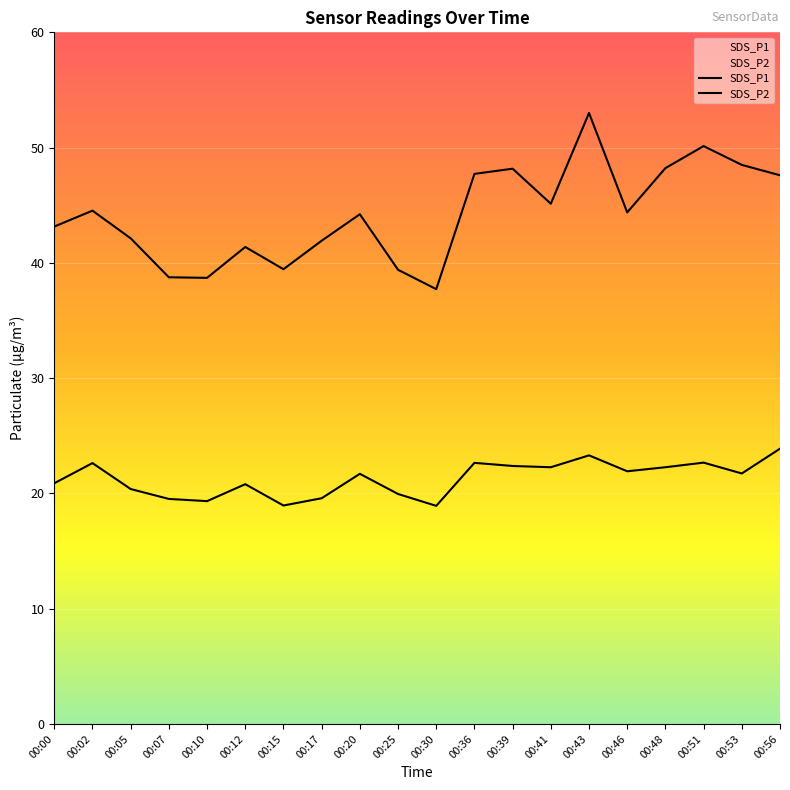

How many lines are shown in the chart?

2